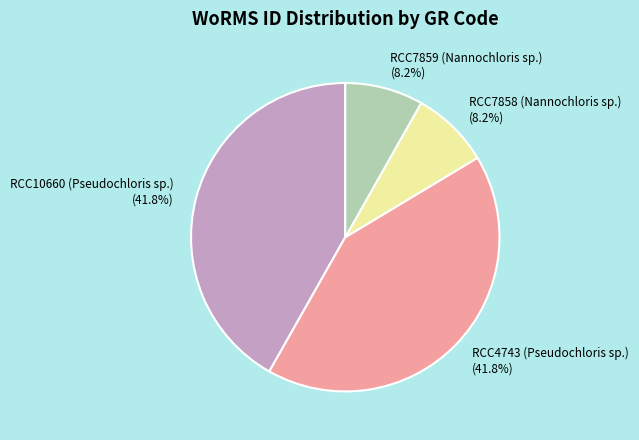

To the nearest percent, what percentage of the pie is RCC10660 (Pseudochloris sp.)?

42%